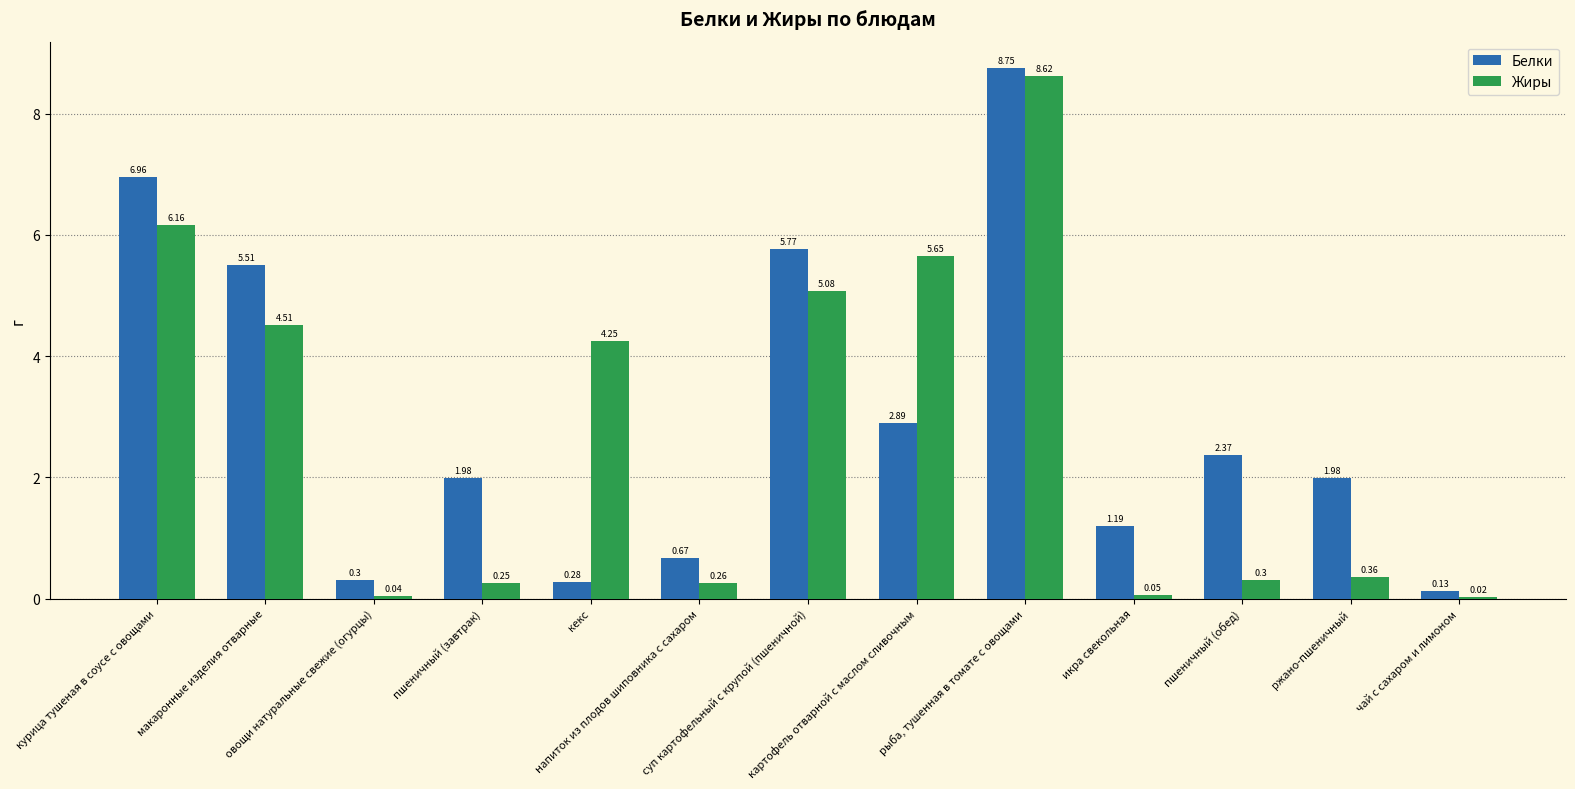

How many data points does each series have?

13